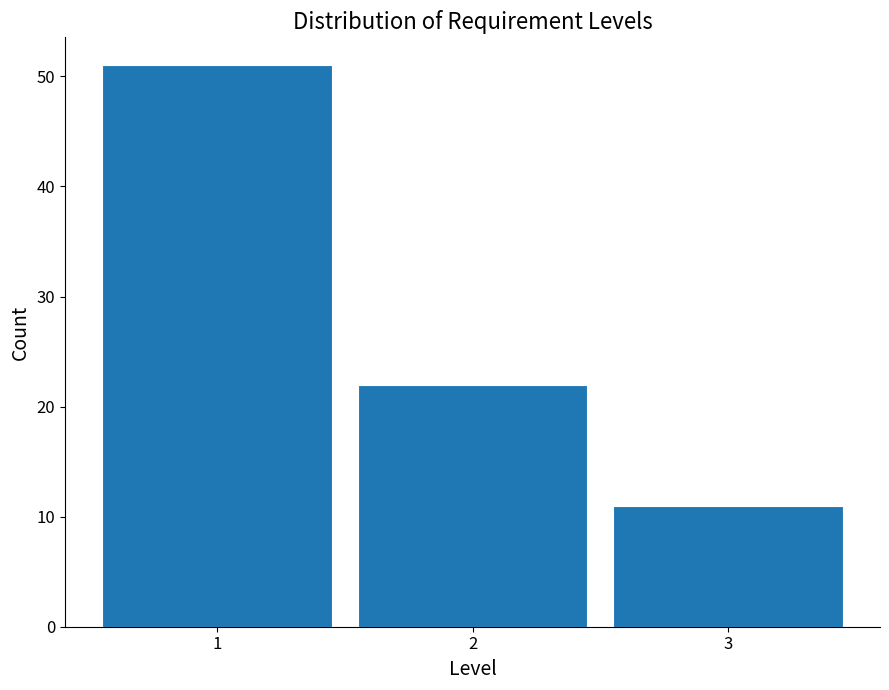

Reading left to right, list every bar in this chart as the range it spans on the x-axis followed by its height. The values are not printed on the chart, so give them approximately, as read against the axis.

0.5 to 1.5: 51
1.5 to 2.5: 22
2.5 to 3.5: 11